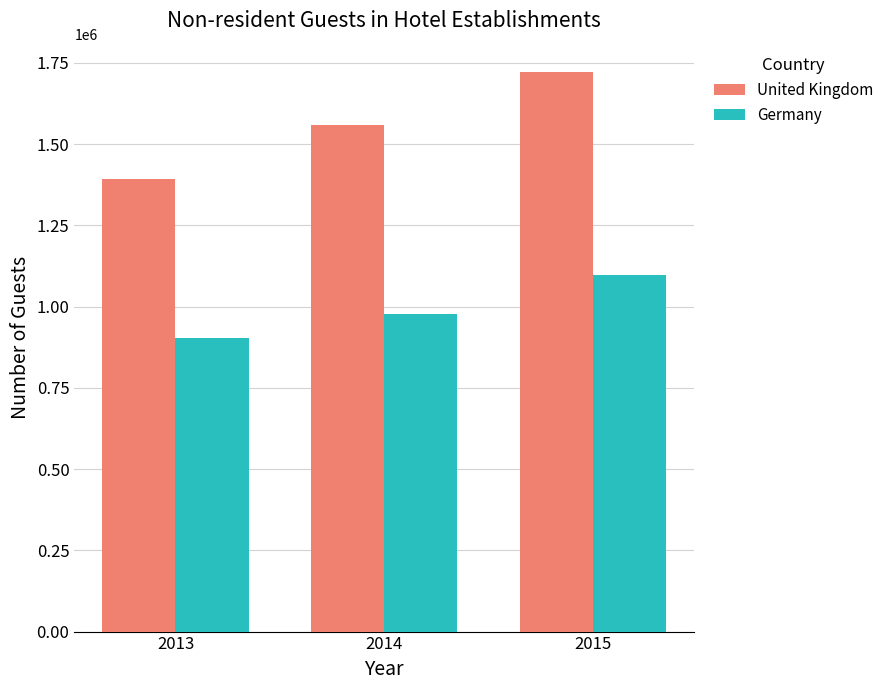

True or false: Germany has a value of 977466 at 2014.

True